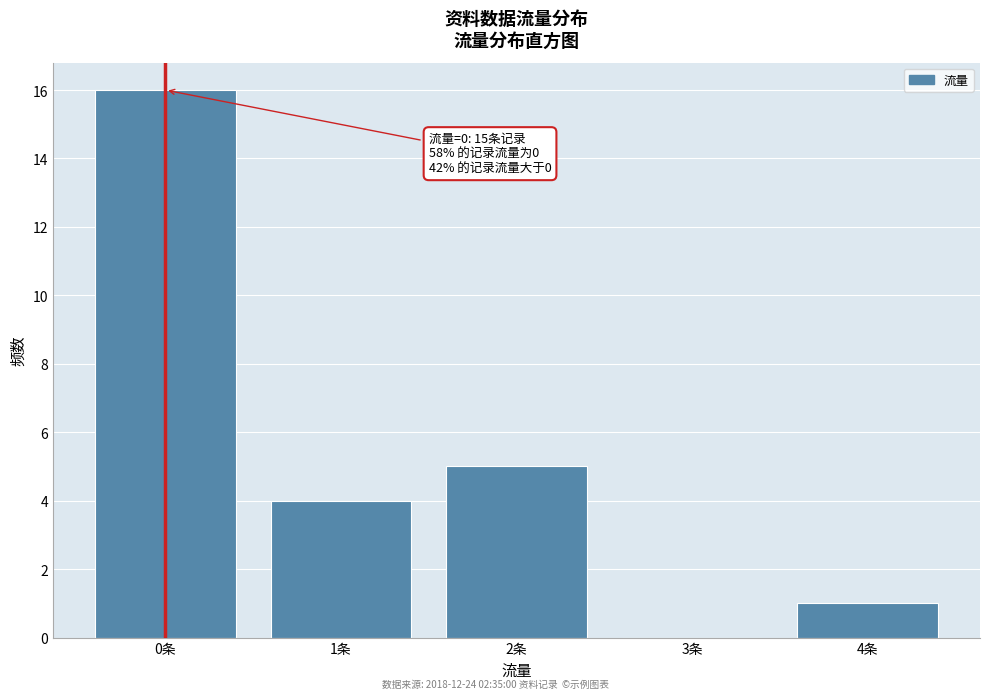

Over which range of the x-axis is the bar tallest?

-0.5 to 0.5